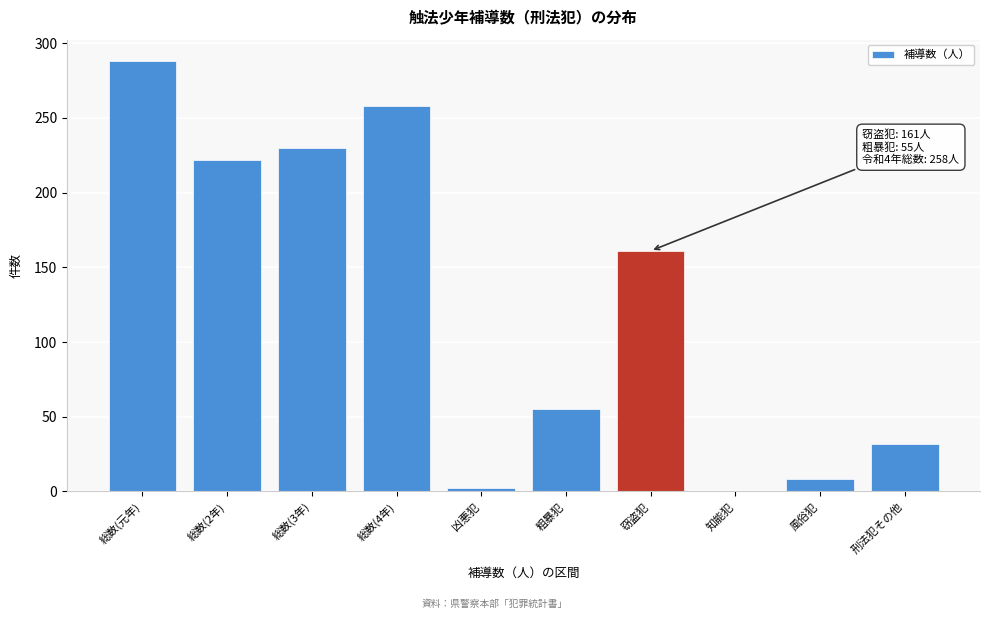

Reading left to right, transcribe all the data shown in this chart.

総数(元年)=288	総数(2年)=222	総数(3年)=230	総数(4年)=258	凶悪犯=2	粗暴犯=55	窃盗犯=161	知能犯=0	風俗犯=8	刑法犯その他=32